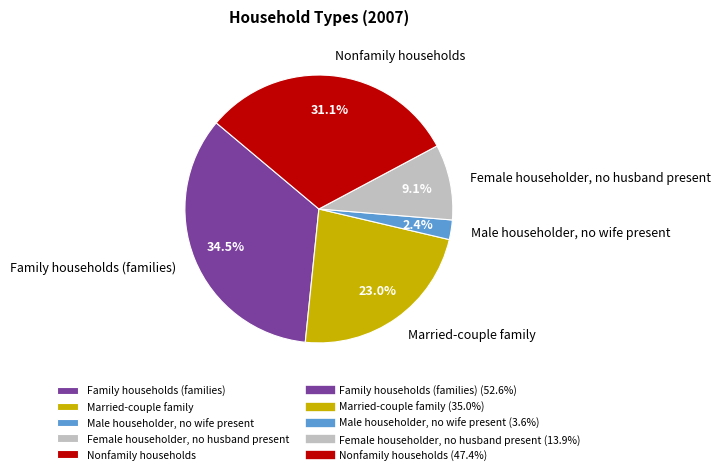

How many segments does this pie chart have?

5